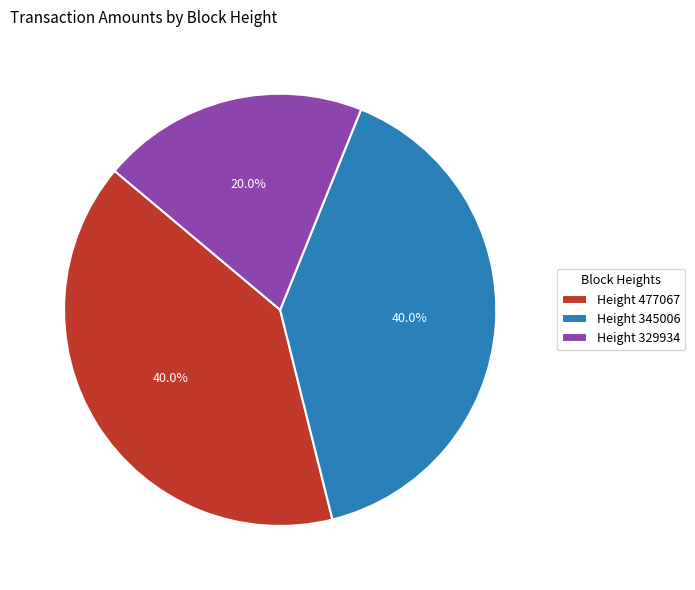

Rank the categories by value from lowest to highest.

329934, 477067, 345006